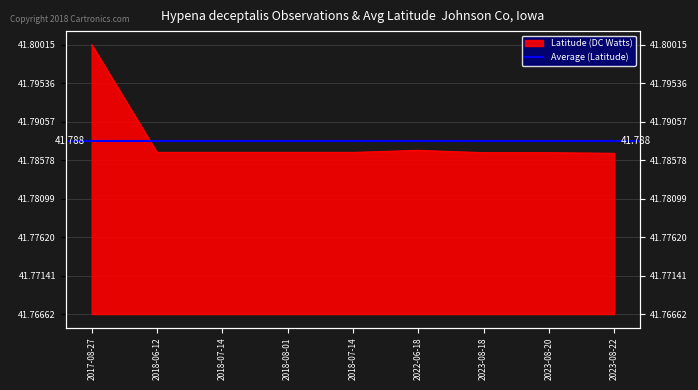

The value at 2023-08-22 is 0.0. True or false?

False